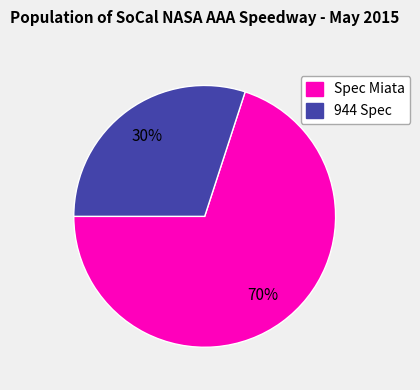

The 944 Spec slice represents 30% of the pie. True or false?

True